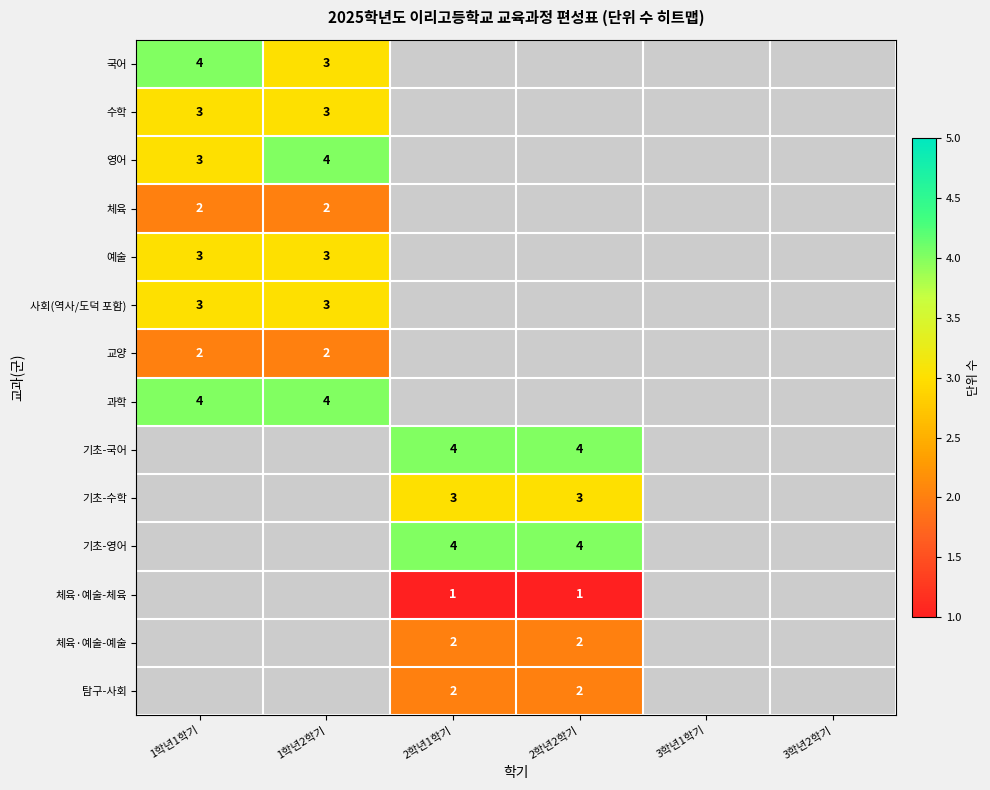

The value of 체육·예술-예술 at 2학년1학기 is 3. True or false?

False